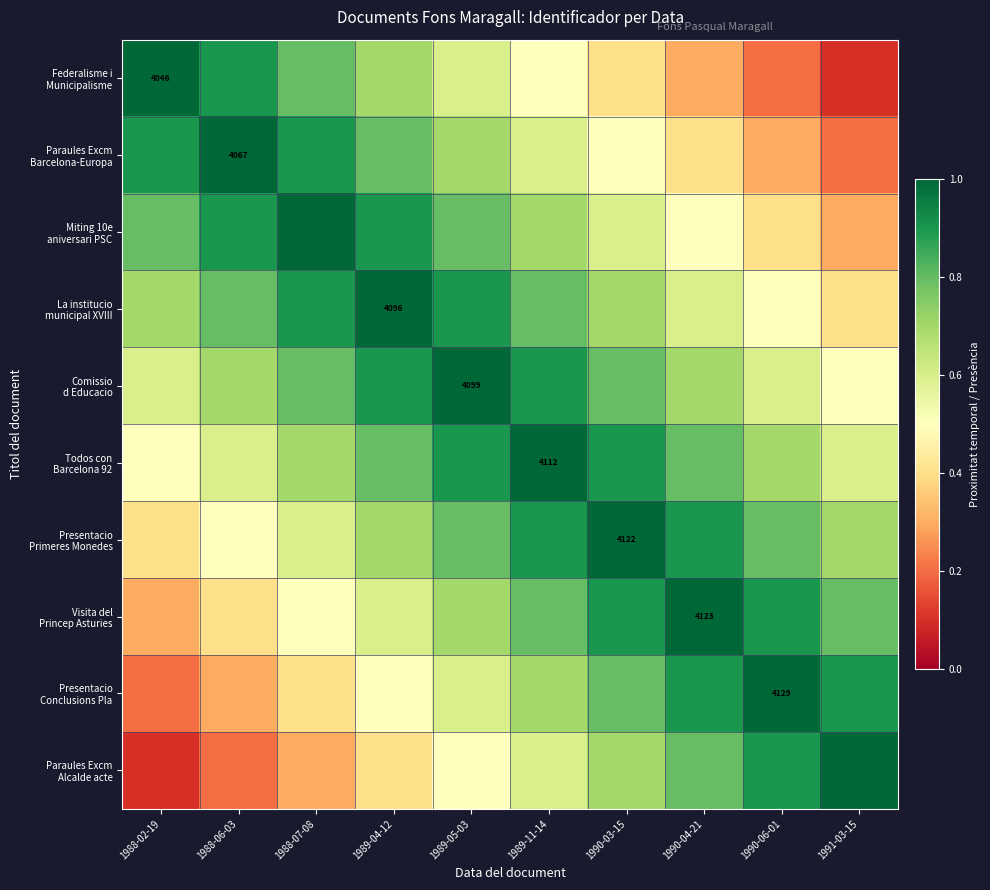

Which series changed the most between 1988-06-03 and 1990-04-21?

Paraules Excm Alcalde acte